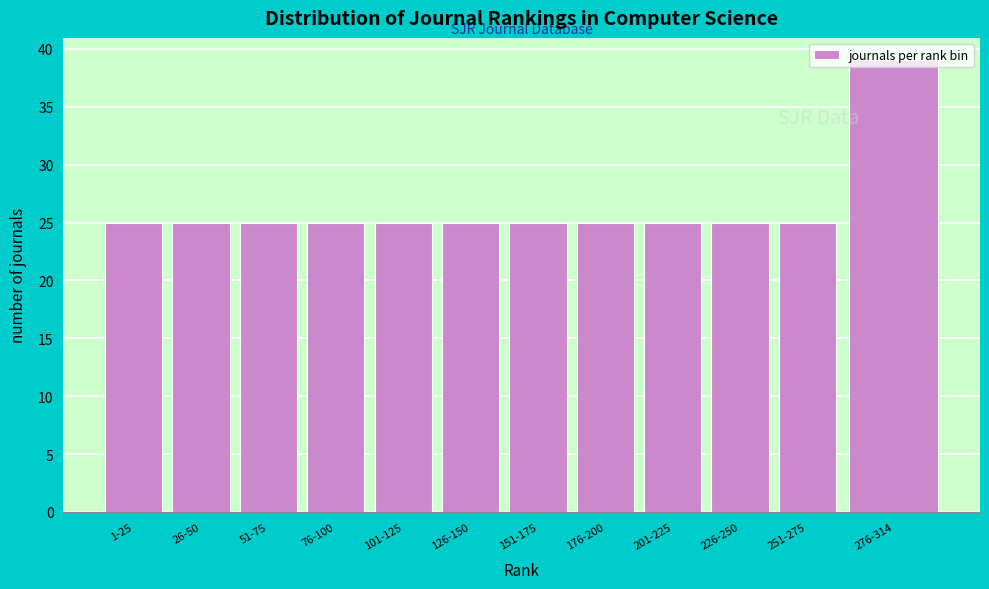

What is the sum of all values?

314